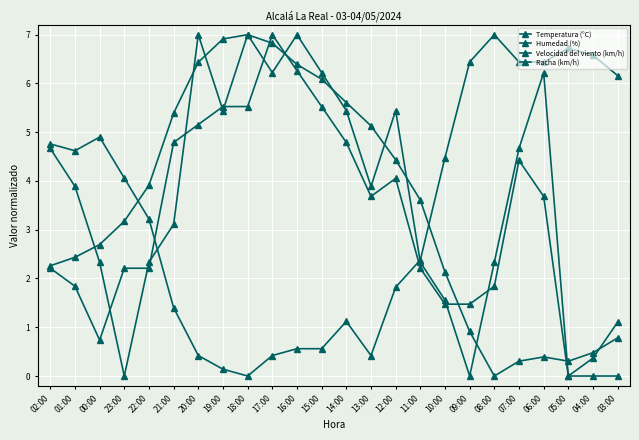

Does the chart have visible grid lines?

Yes